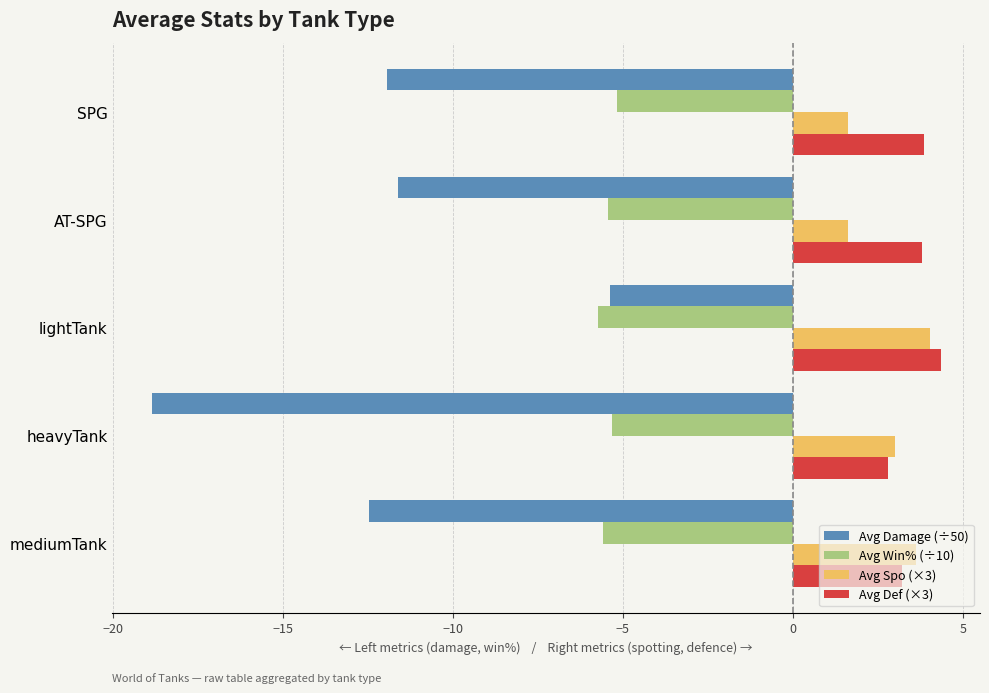

What is the smallest value displayed?

-18.8